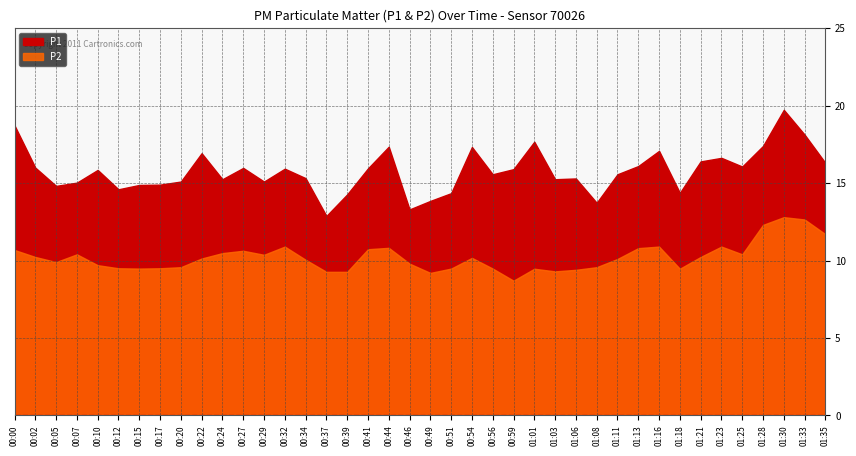

What is the difference between the second highest and minimum values in the P1 series?

5.8